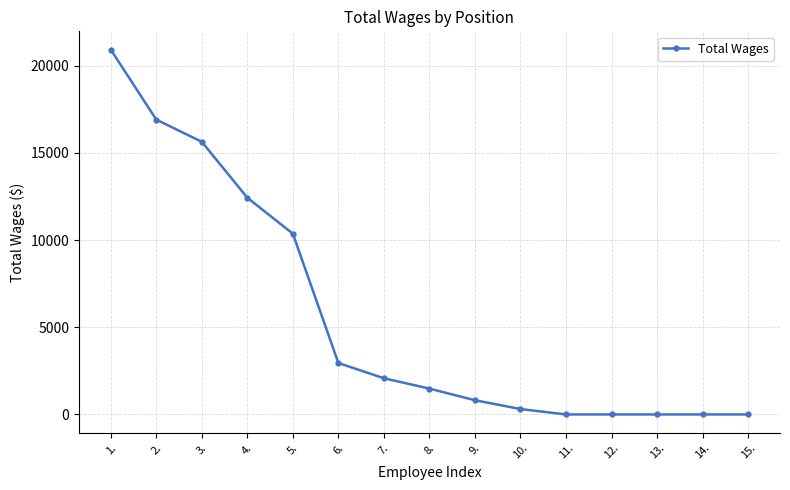

What is the difference between the maximum and minimum values?

20925